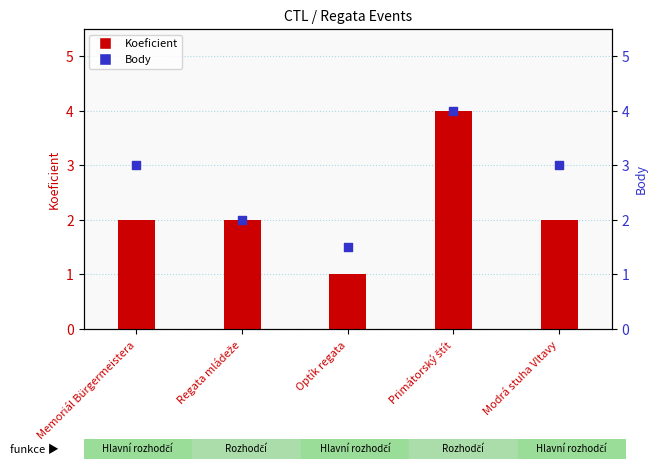

Which series contains the lowest Y value?

Koeficient